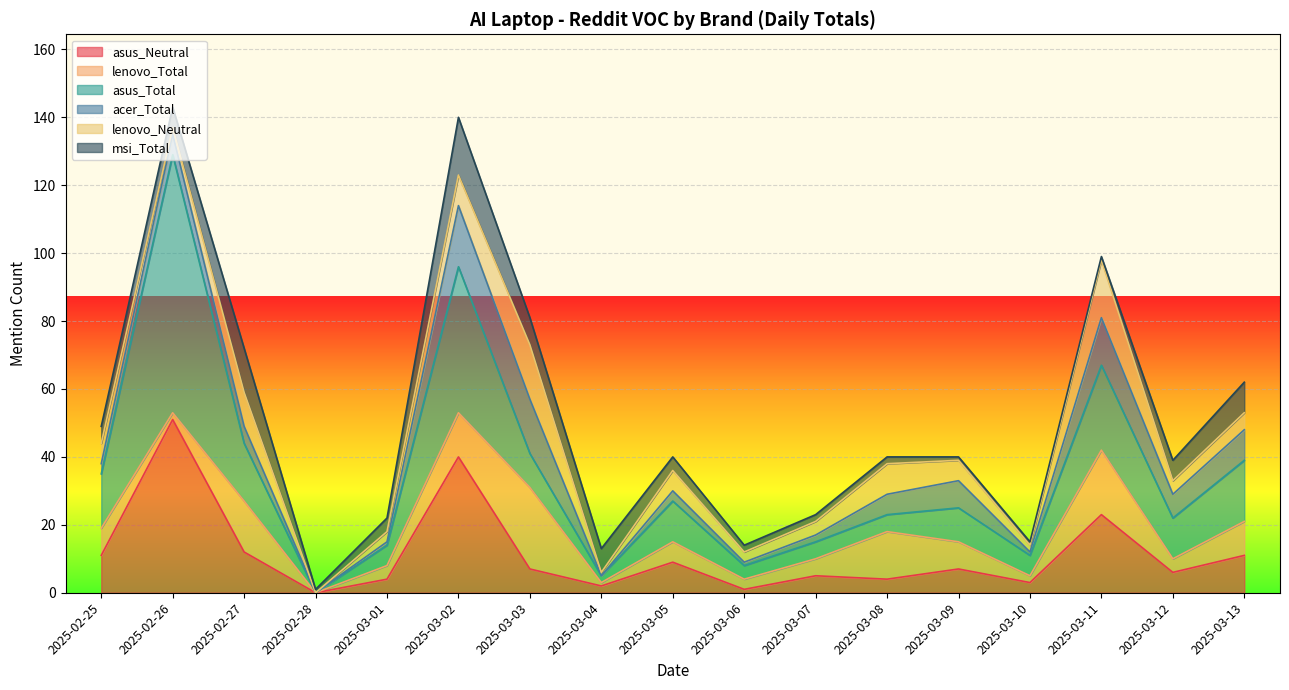

How many data points in acer_Total are less than 5?

8